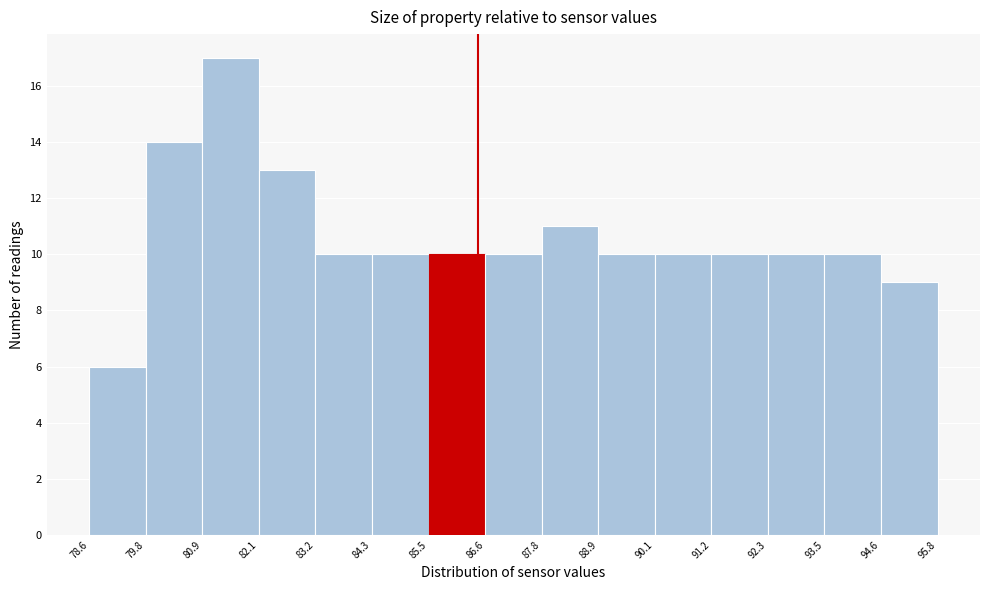

Reading left to right, list every bar in this chart as the range it spans on the x-axis followed by its height. The values are not printed on the chart, so give them approximately, as read against the axis.

78.6 to 79.8: 6
79.8 to 80.9: 14
80.9 to 82.1: 17
82.1 to 83.2: 13
83.2 to 84.3: 10
84.3 to 85.5: 10
85.5 to 86.6: 10
86.6 to 87.8: 10
87.8 to 88.9: 11
88.9 to 90.1: 10
90.1 to 91.2: 10
91.2 to 92.3: 10
92.3 to 93.5: 10
93.5 to 94.6: 10
94.6 to 95.8: 9